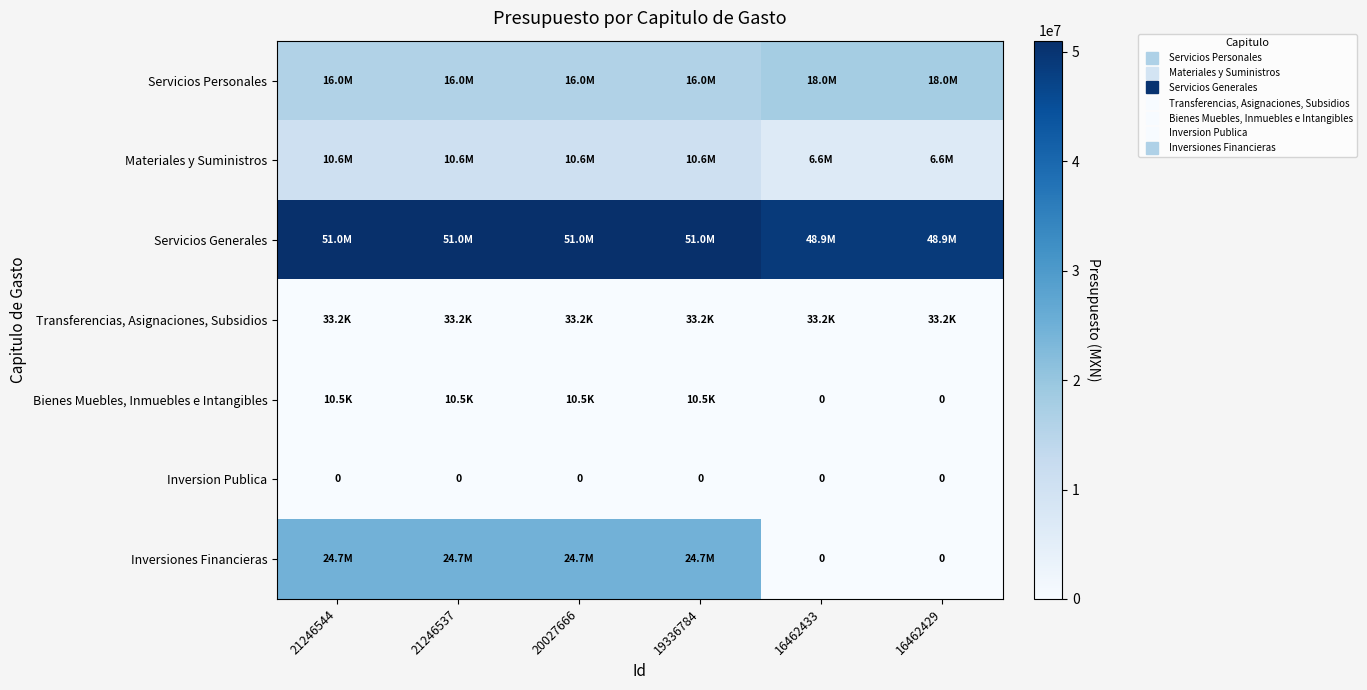

What is the greatest value displayed?

51029381.9